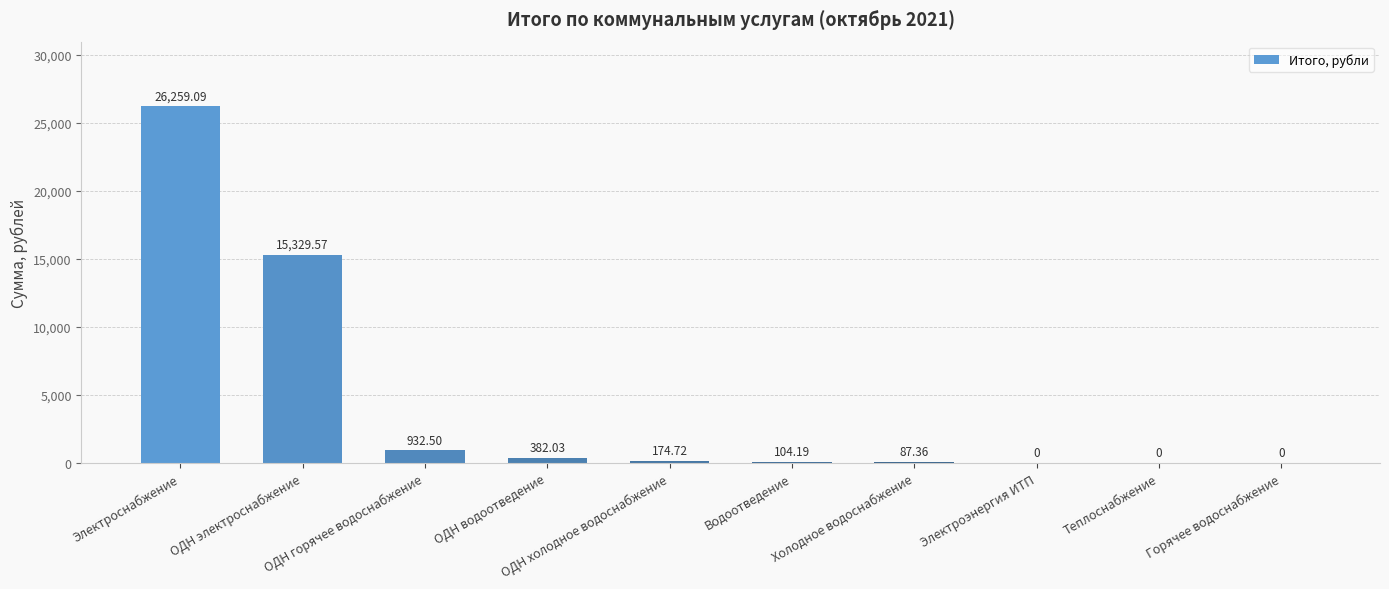

What is the sum of the values at Теплоснабжение and ОДН горячее водоснабжение?

932.5